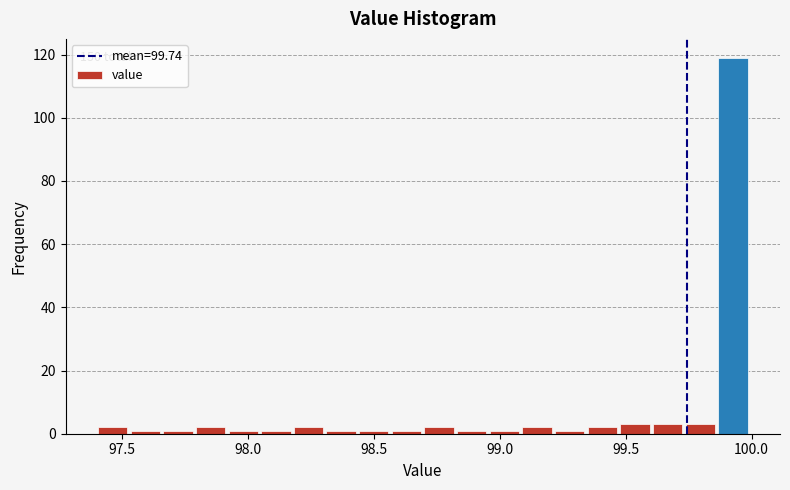

Read against the x-axis, roughly where is the centre of the tallest bar?

99.95